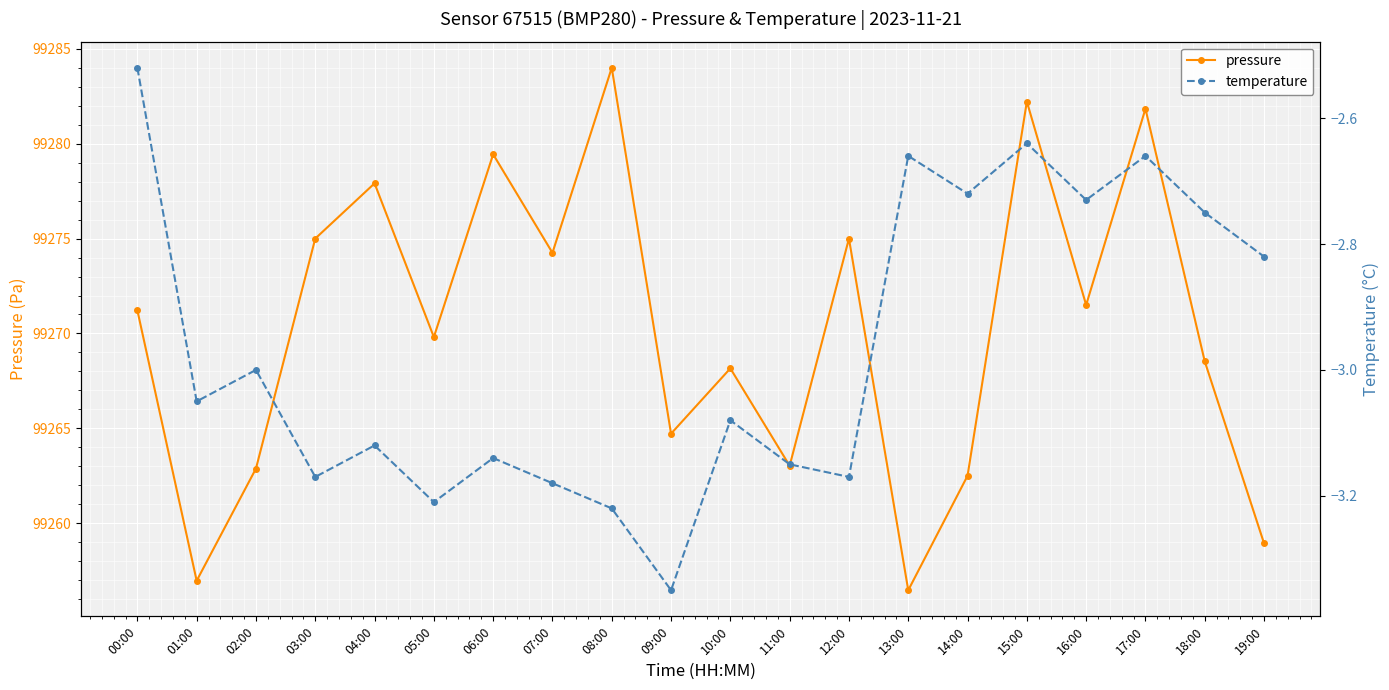

Reading left to right, what are all the values shown in this chart?

pressure: 99271.2	99257.0	99262.9	99275.0	99277.9	99269.8	99279.4	99274.2	99284.0	99264.7	99268.2	99263.0	99275.0	99256.5	99262.5	99282.2	99271.5	99281.8	99268.5	99258.9
temperature: -2.5	-3.0	-3.0	-3.2	-3.1	-3.2	-3.1	-3.2	-3.2	-3.4	-3.1	-3.1	-3.2	-2.7	-2.7	-2.6	-2.7	-2.7	-2.8	-2.8